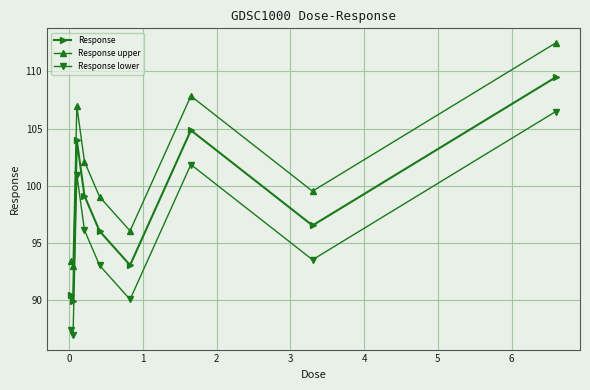

True or false: Response lower has more than 1 points higher than both neighbors.

True